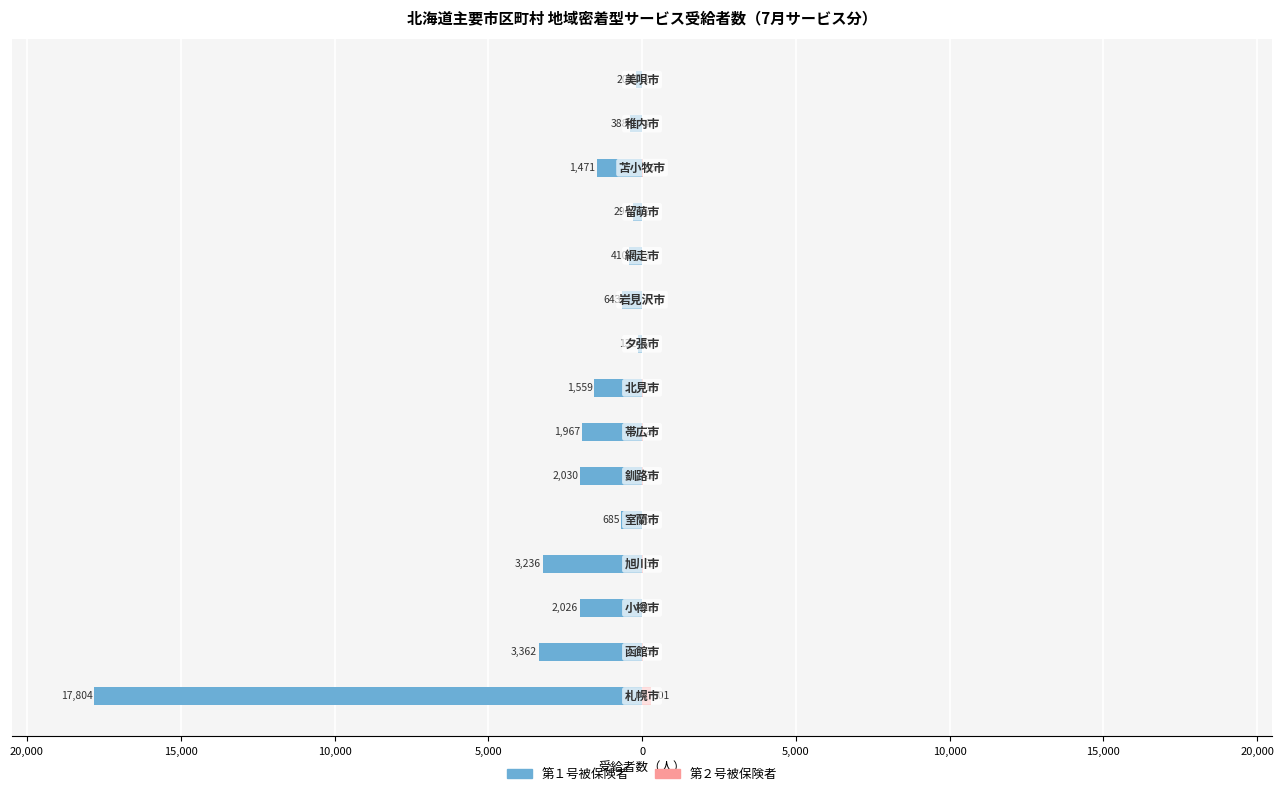

How many bars are there in total?

30